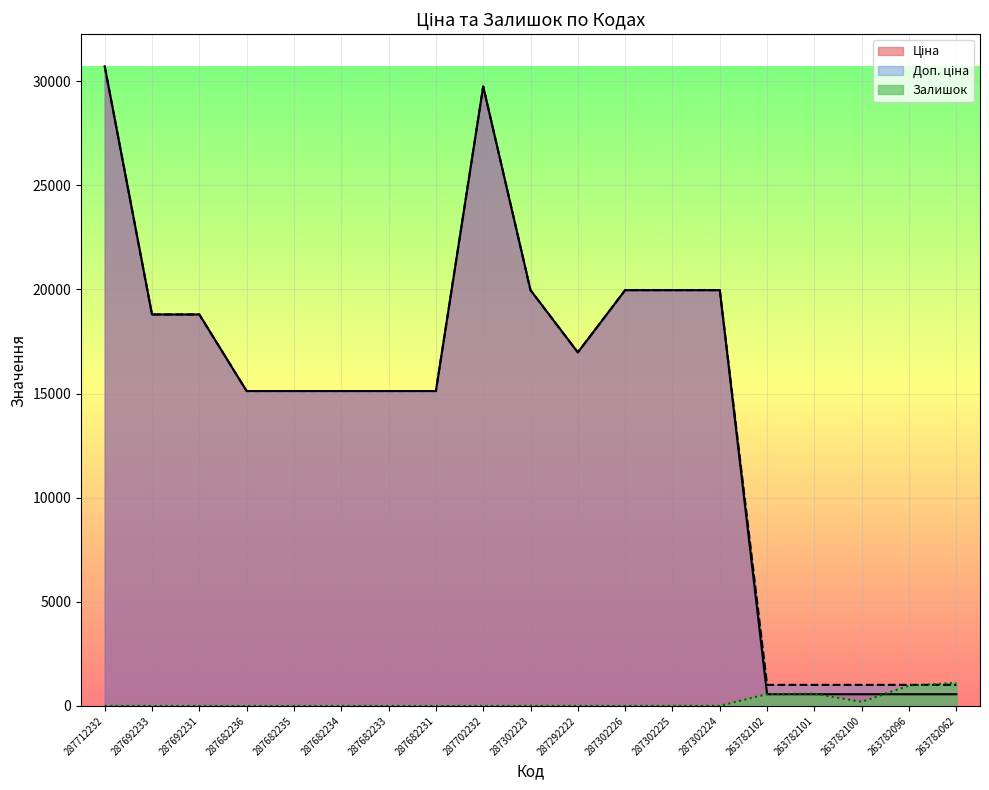

Which series has the largest total across all categories?

Доп. ціна